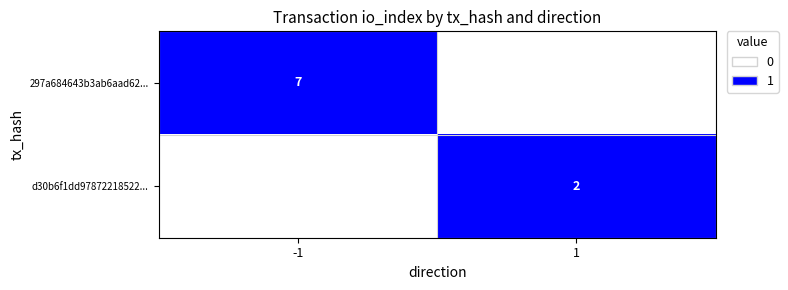

The value of d30b6f1dd97872218522... at 1 is 3. True or false?

False